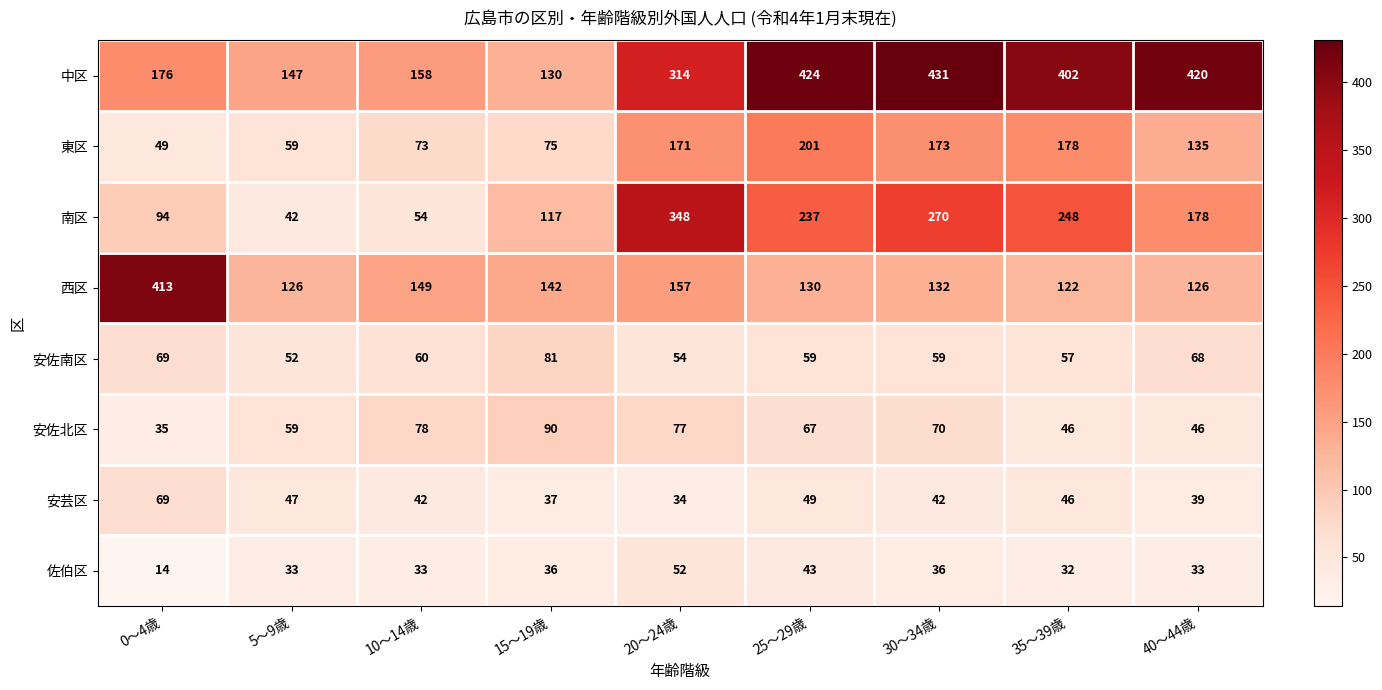

List the series in order of their peak value, lowest first.

佐伯区, 安芸区, 安佐南区, 安佐北区, 東区, 南区, 西区, 中区